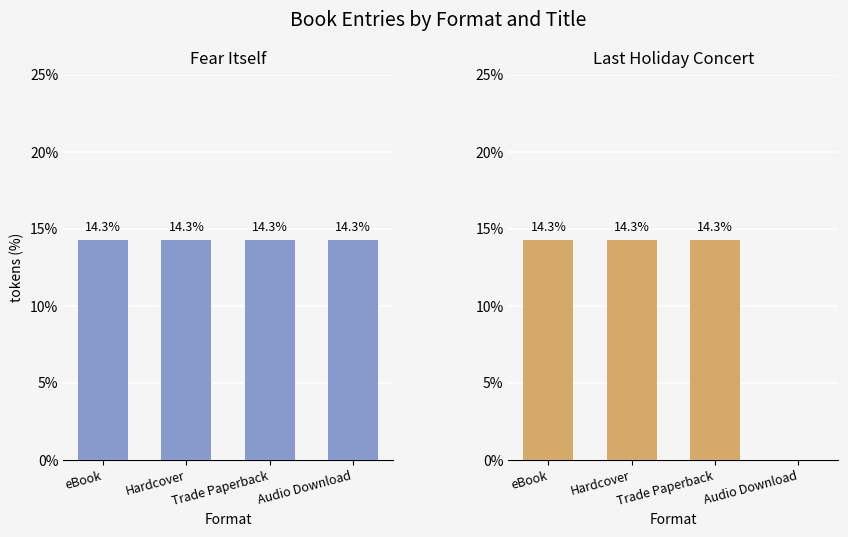

List the labels in order of Fear Itself value, smallest first.

eBook, Hardcover, Trade Paperback, Audio Download